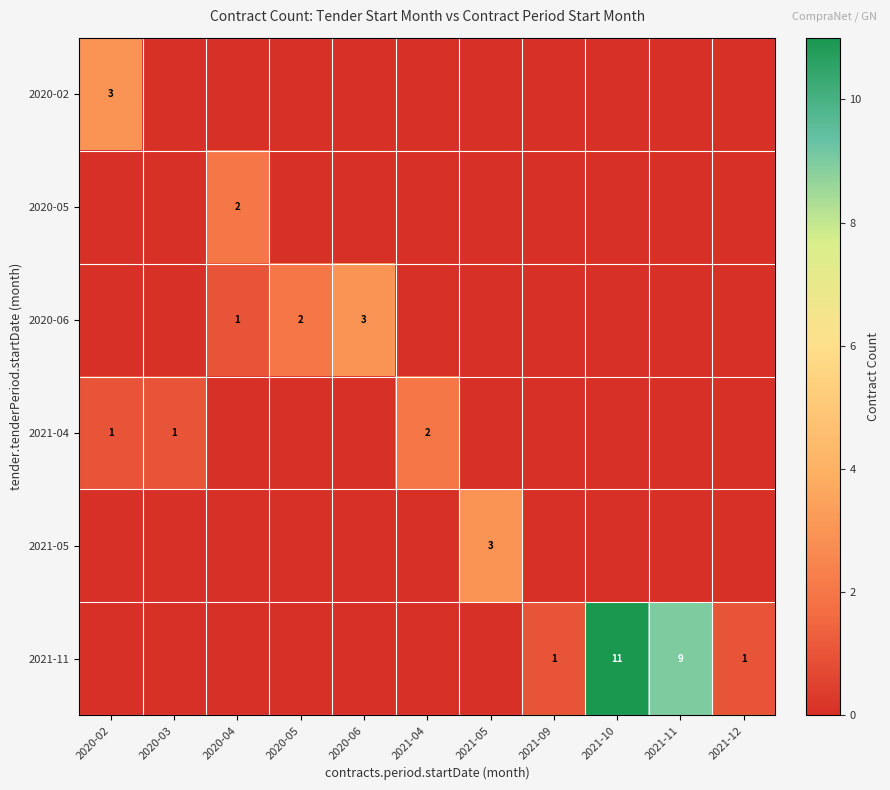

True or false: 2021-05 has a value of 2 at 2021-05.

False